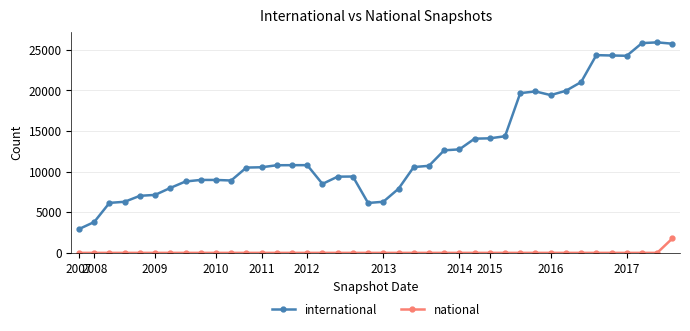

True or false: national and international intersect in this chart.

False